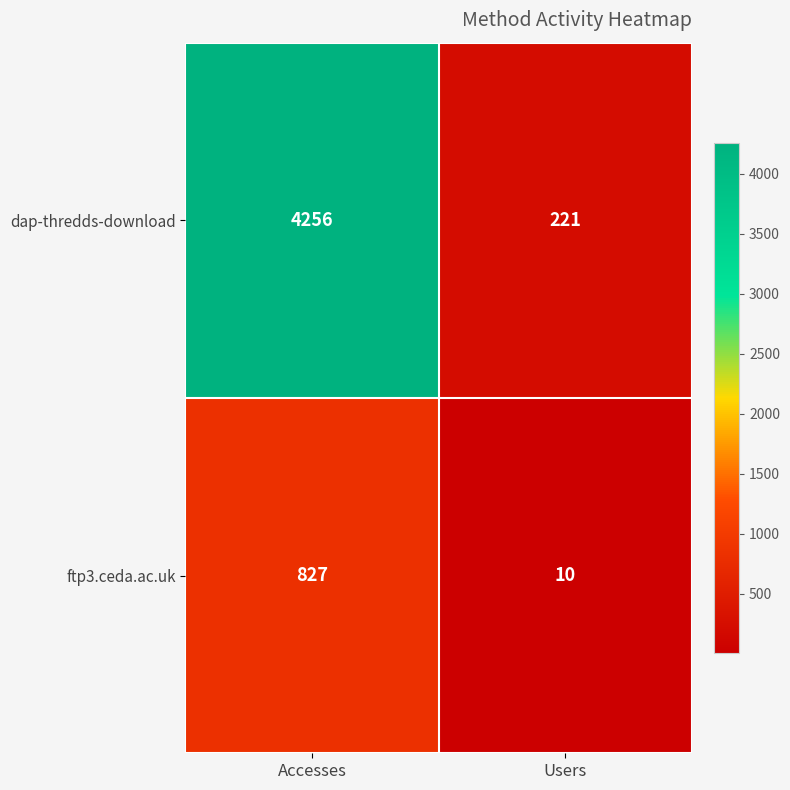

What is the smallest value displayed?

10